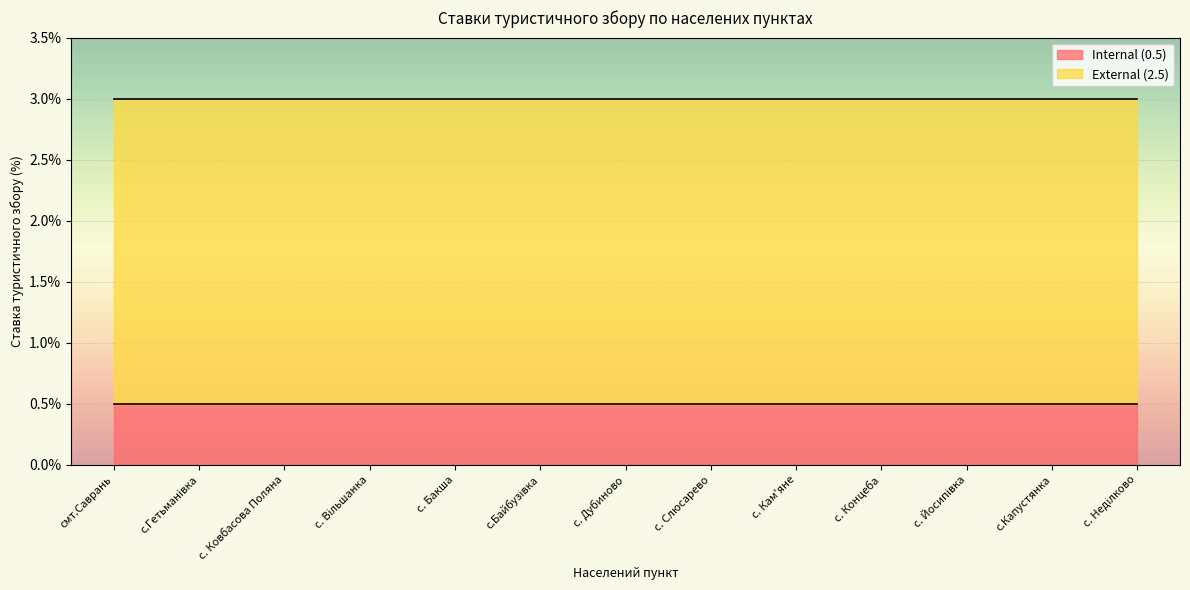

List the series in order of their overall mean, lowest first.

Internal (0.5), External (2.5)